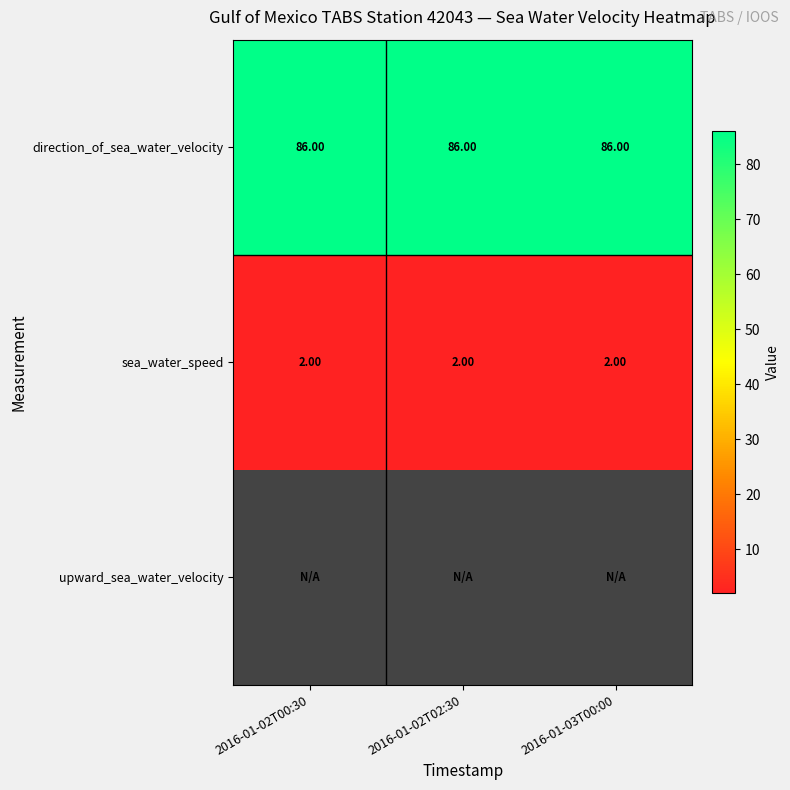

Between 2016-01-02T00:30 and 2016-01-02T02:30, which is larger?

2016-01-02T00:30